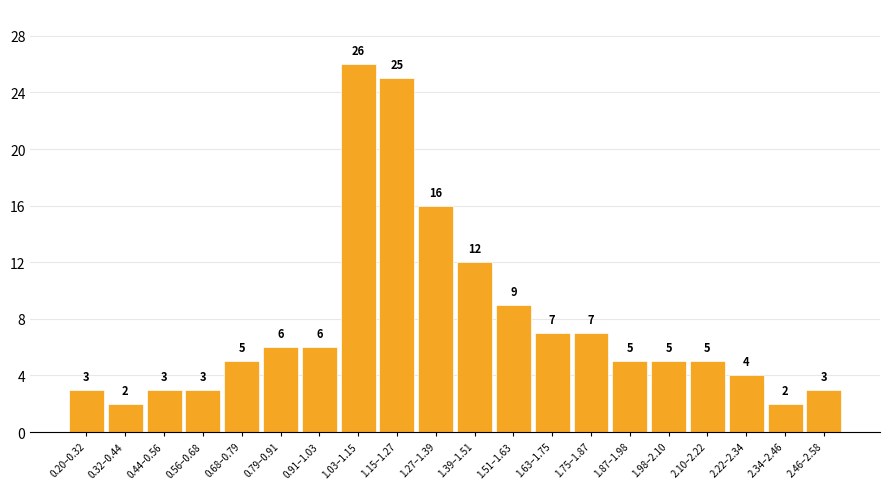

Reading left to right, what are all the values shown in this chart?

3	2	3	3	5	6	6	26	25	16	12	9	7	7	5	5	5	4	2	3